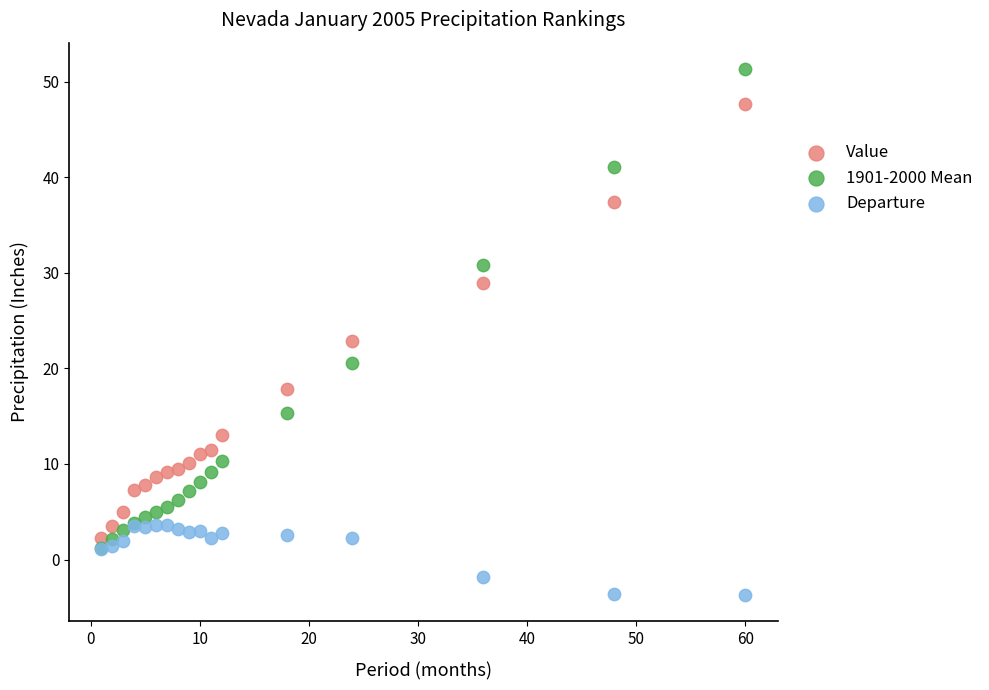

In the Value series, what Y value is closest to 24?

22.9